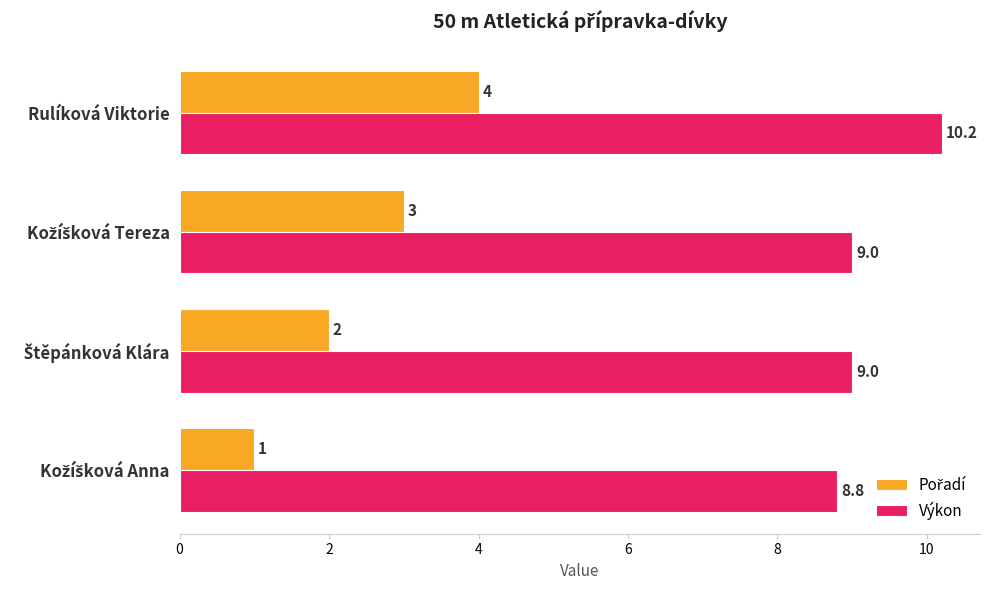

At how many categories does at least one series exceed 2?

4